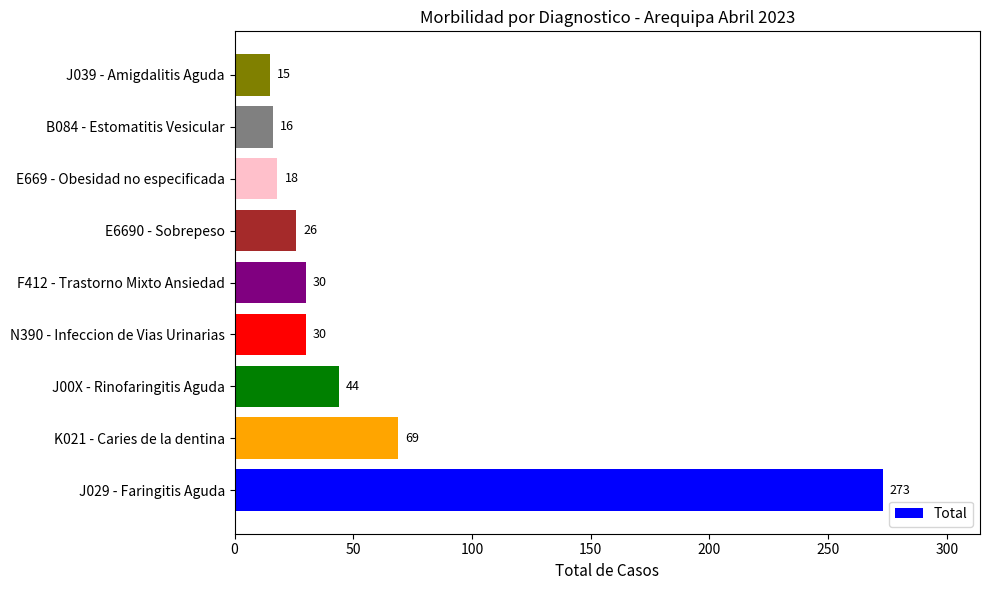

The value at J029 - Faringitis Aguda is 441. True or false?

False